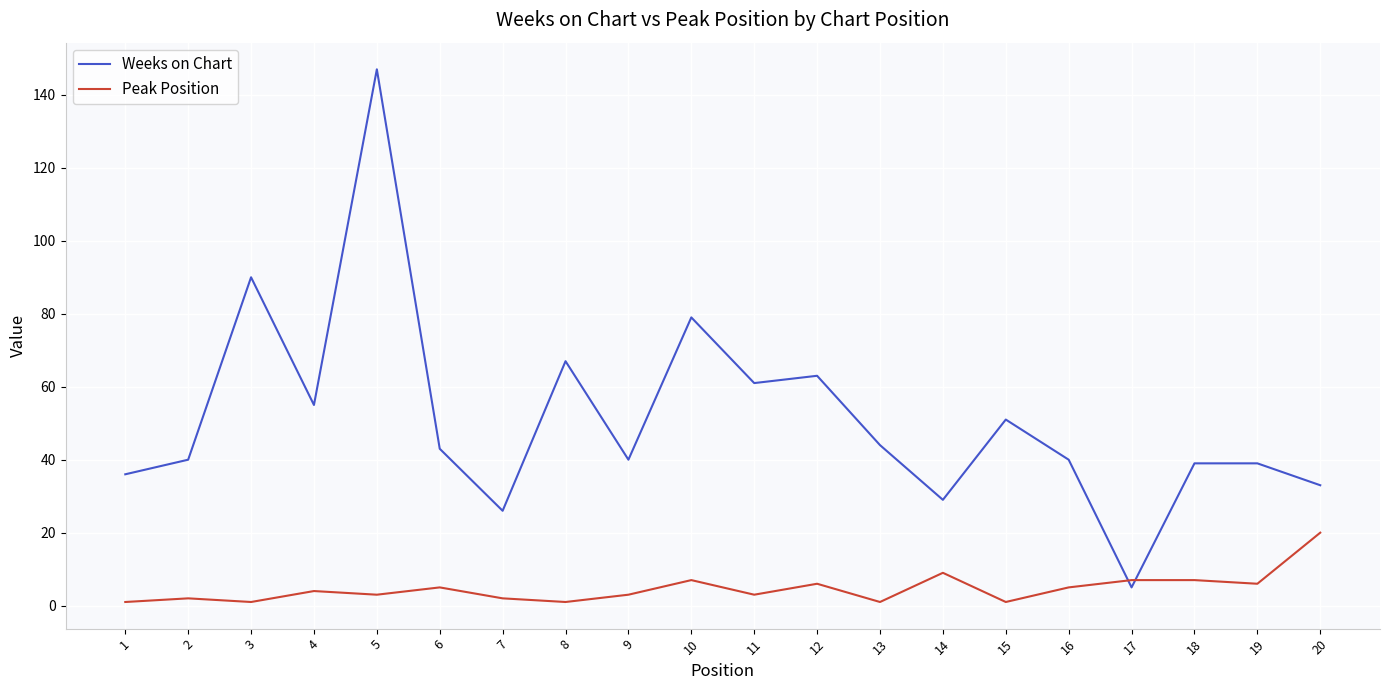

What is the sum of all Peak Position values?

94